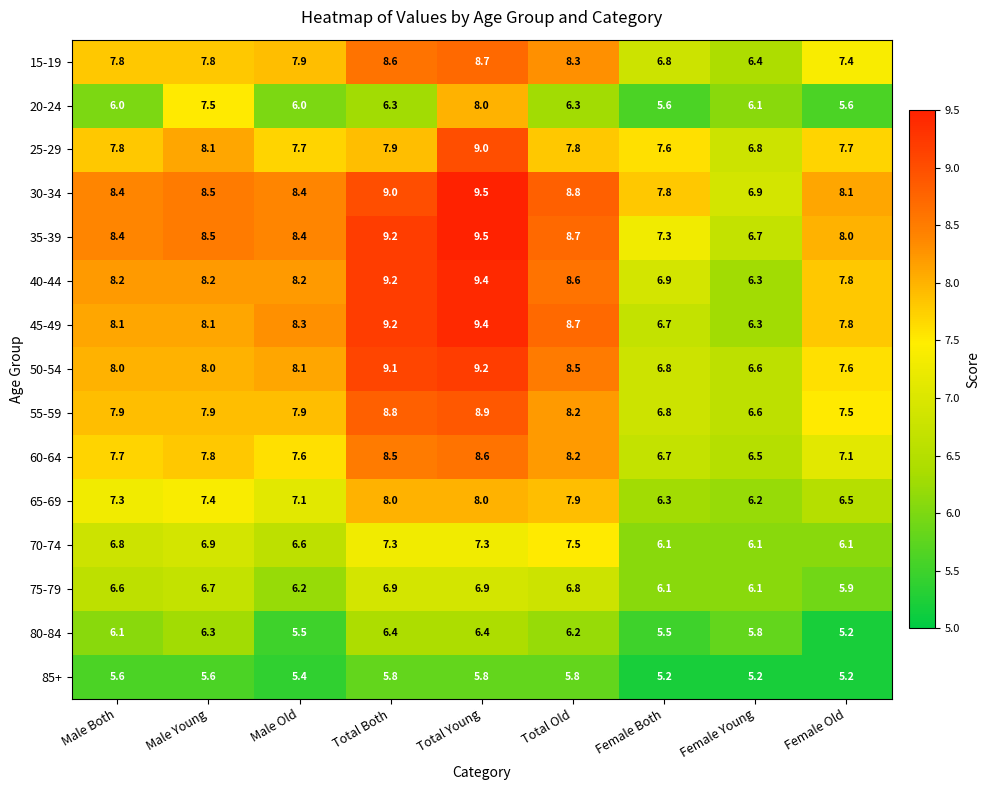

True or false: 25-29 has a value of 2.5 at Female Young.

False